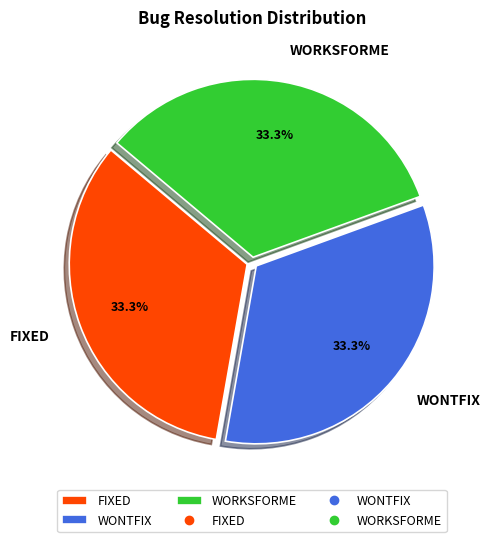

The FIXED slice represents 13% of the pie. True or false?

False